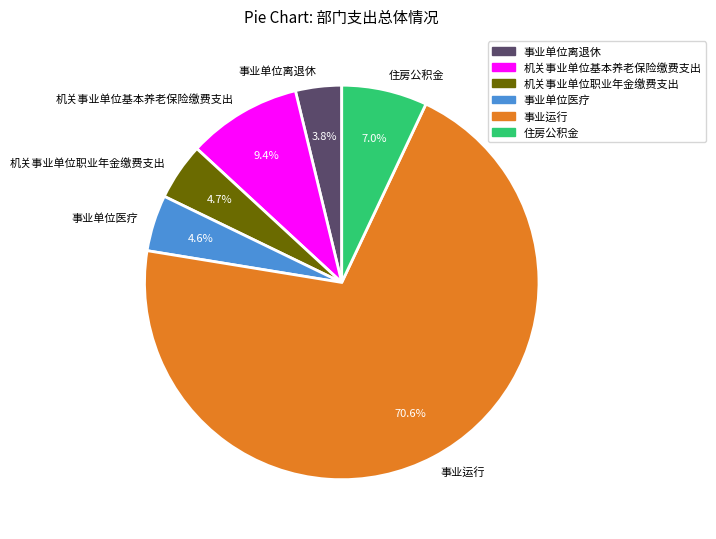

Is it true that 事业运行 is 71% of the pie?

True